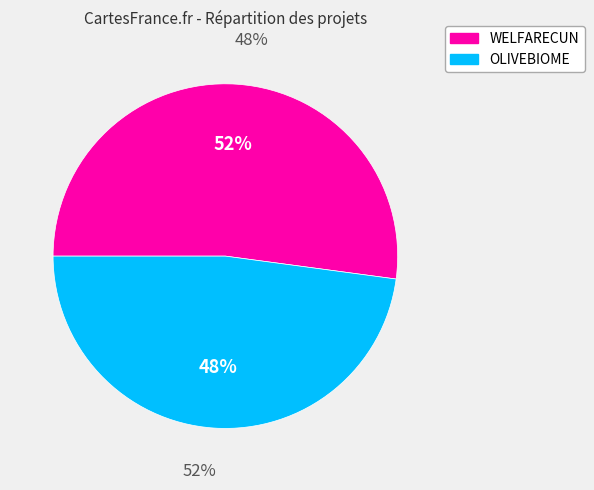

Is it true that WELFARECUN is 37% of the pie?

False